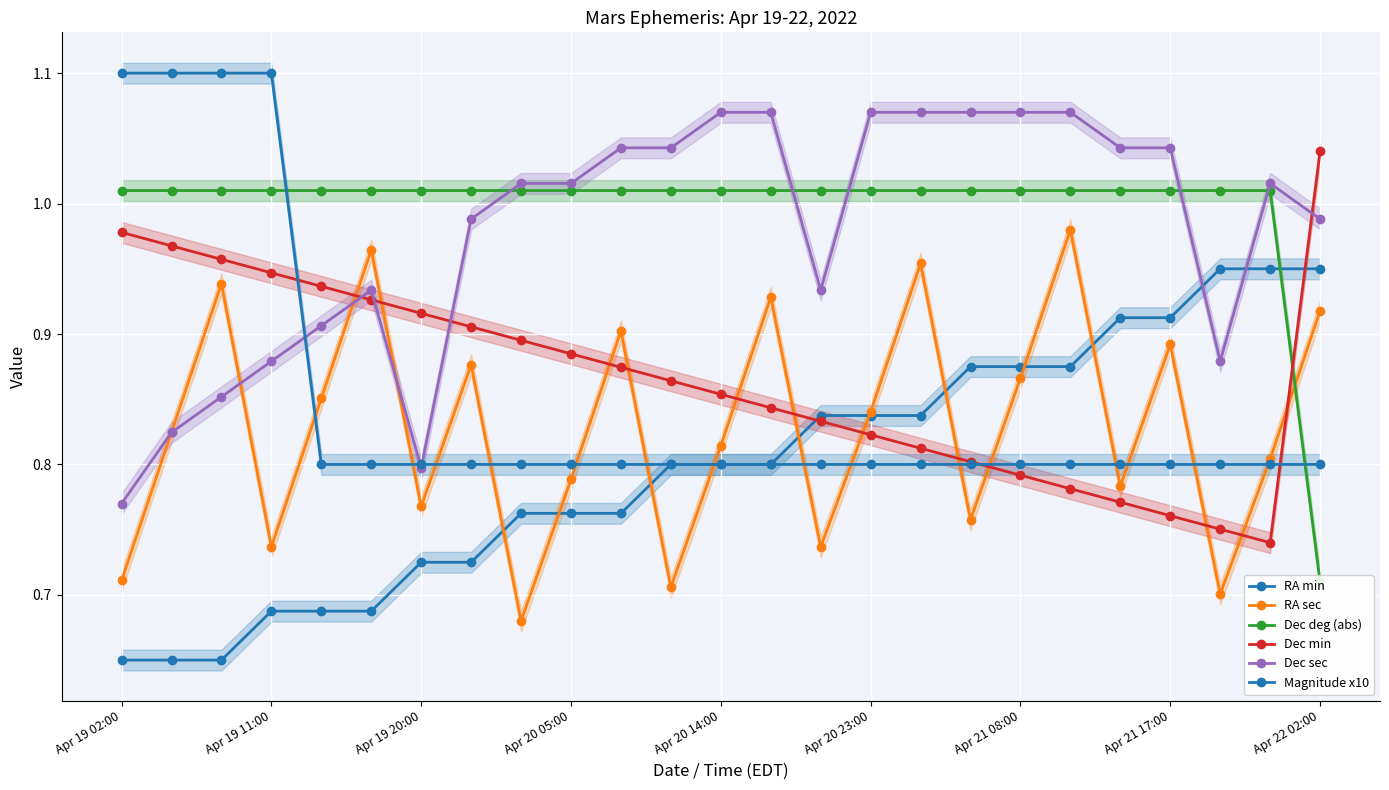

What is the difference between the maximum and minimum values in the RA min series?

0.3